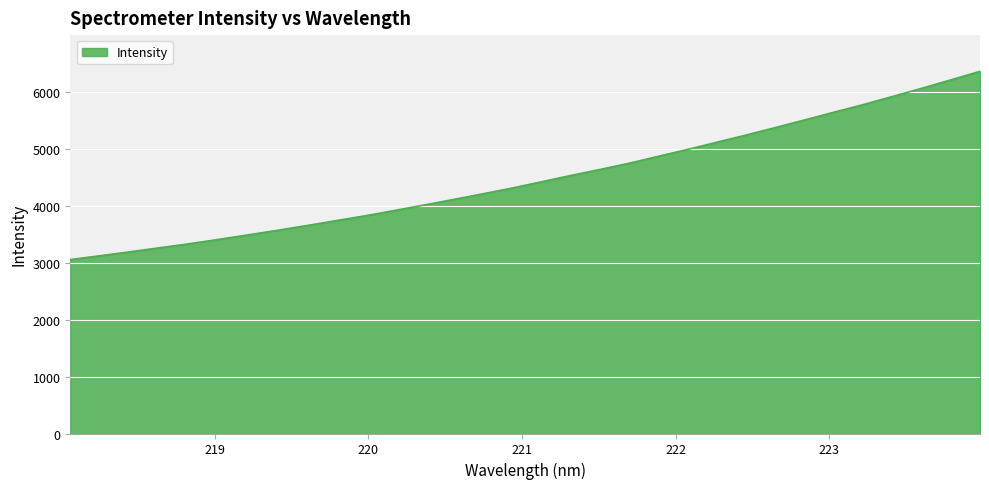

How many values exceed 4417?

16